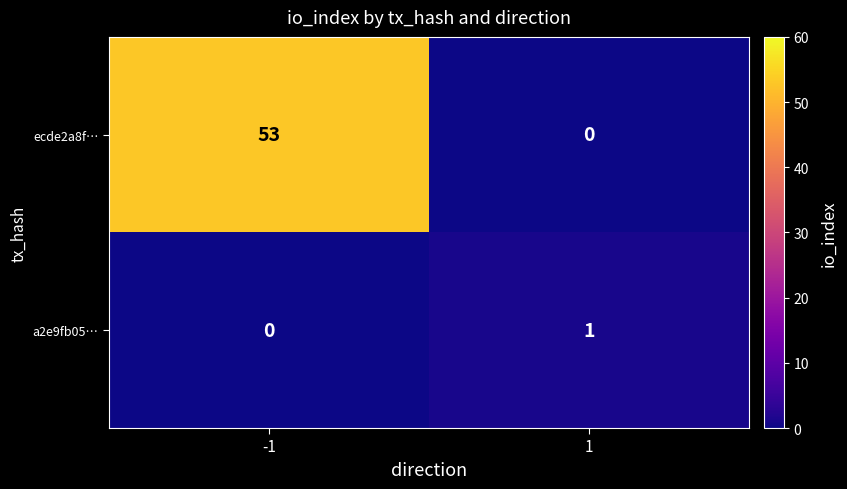

What is the spread (max minus min) of values at 1?

1